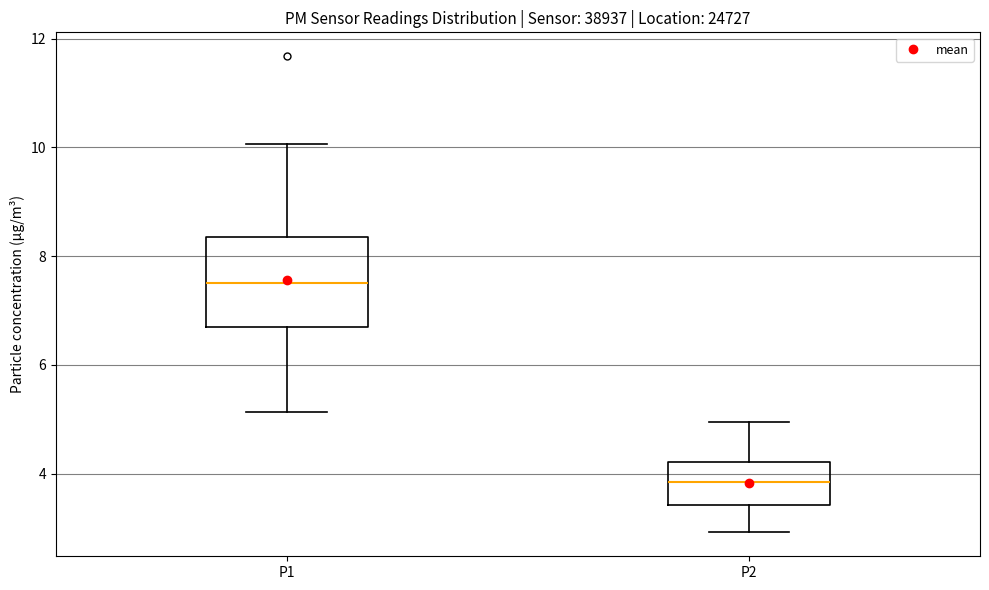

Which box is the tallest, from its lower edge to its upper edge?

P1